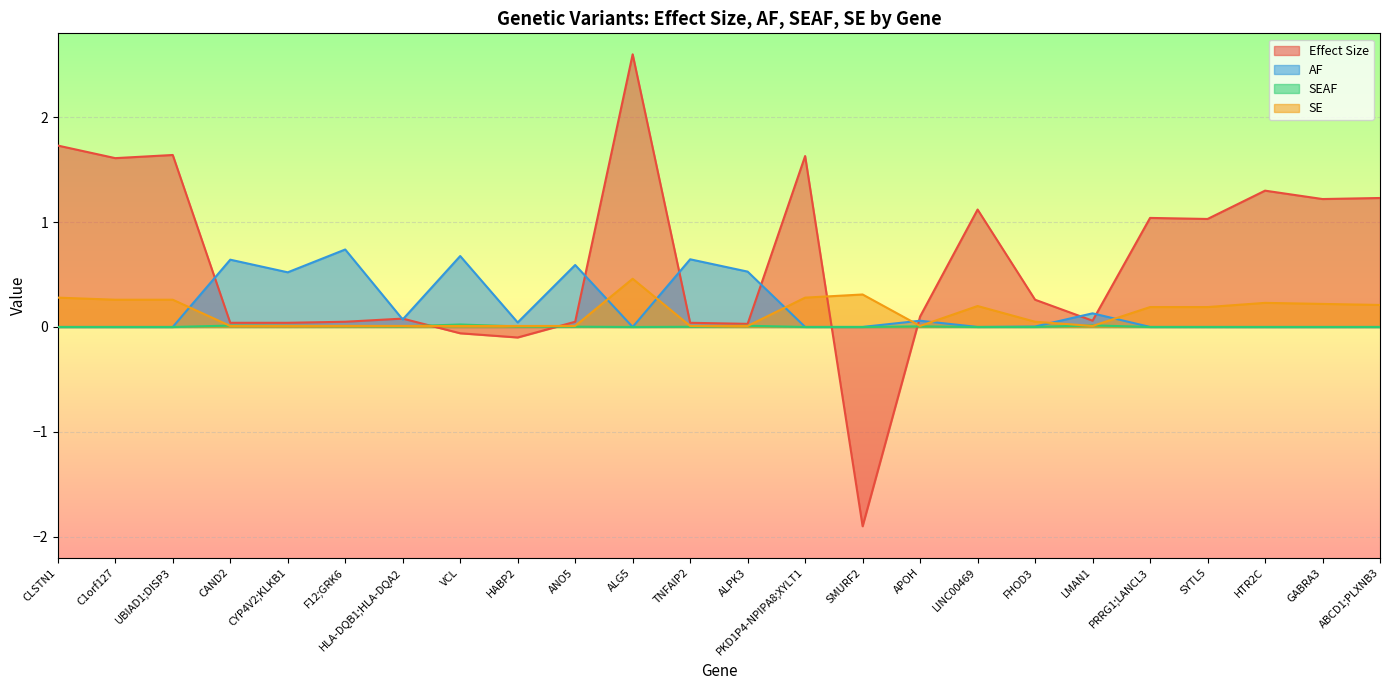

Rank the series at ALPK3 from lowest to highest value.

SE, SEAF, Effect Size, AF